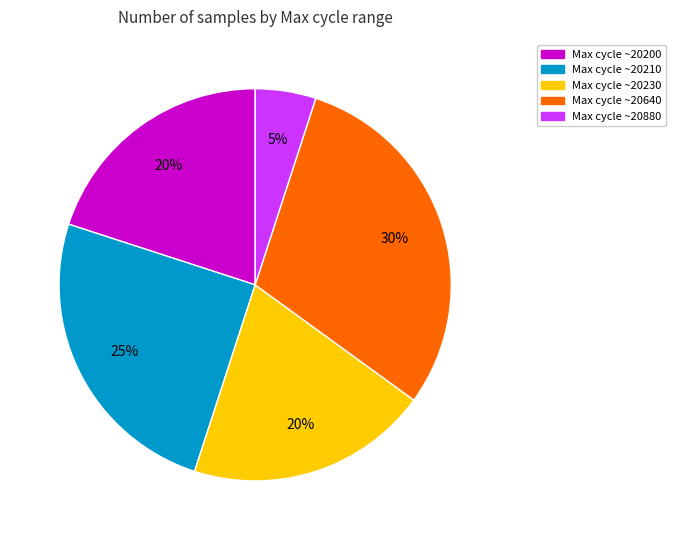

Does any single category account for the majority?

No